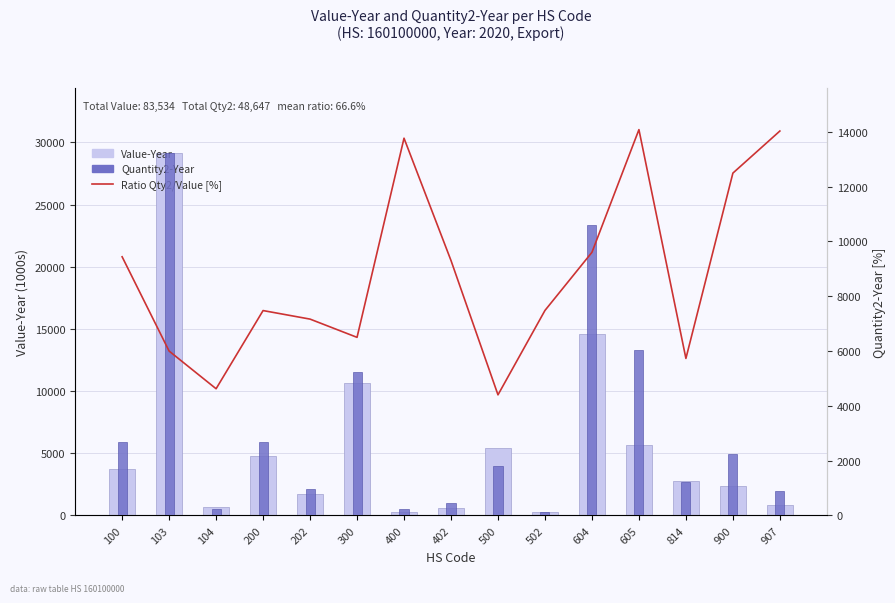

Reading right to left, extract all data points from this chart.

Value-Year: 829.0	2377.0	2802.0	5677.0	14580.0	242.0	5404.0	635.0	240.0	10683.0	1754.0	4744.0	703.0	29119.0	3745.0
Ratio Qty2/Value [%]: 14032.2	12496.0	5732.0	14082.9	9605.1	7483.5	4403.1	9305.3	13769.8	6501.2	7167.2	7478.9	4625.7	6001.0	9442.1
Quantity2-Year: 880.0	2247.0	1215.0	6048.0	10594.0	137.0	1800.0	447.0	250.0	5254.0	951.0	2684.0	246.0	13219.0	2675.0